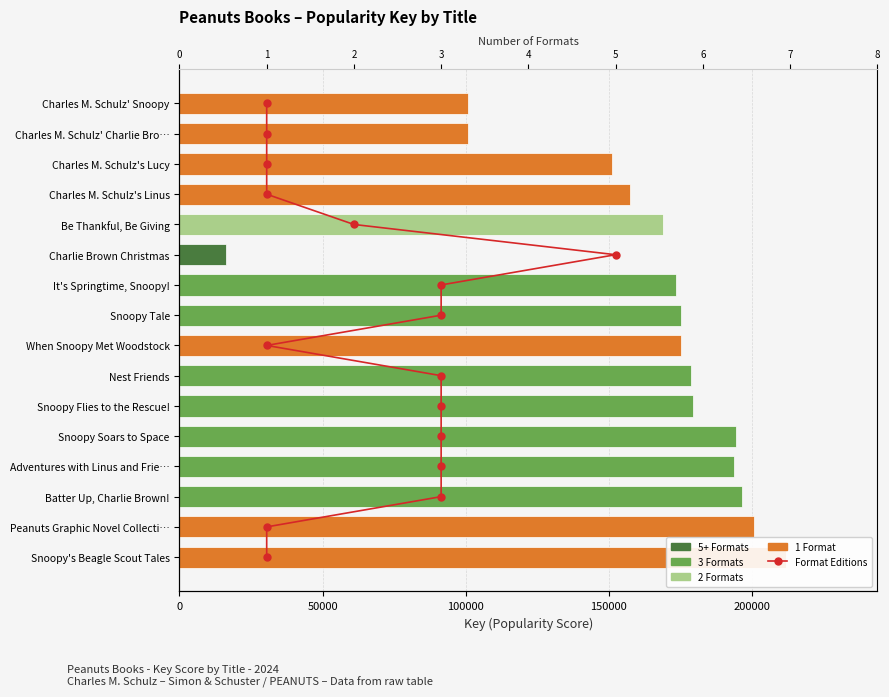

What is the change in value from 3 to 5?

+6